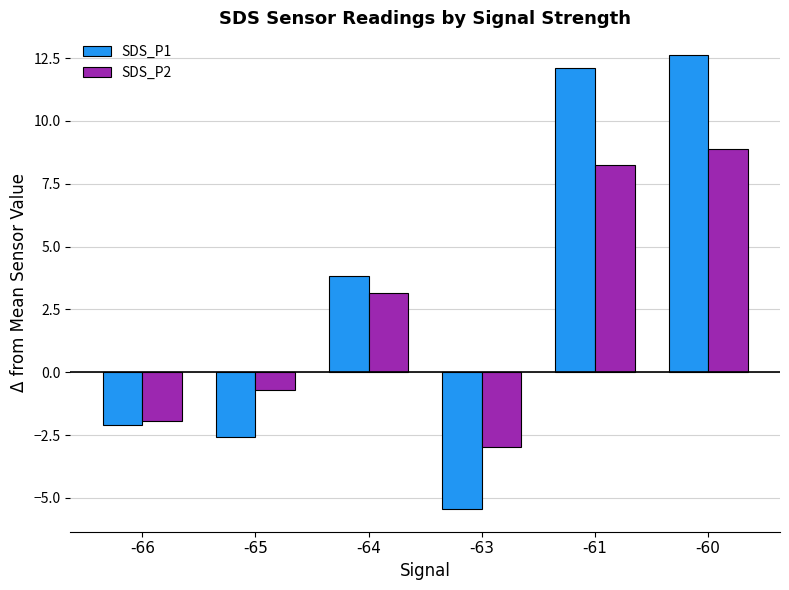

What is the average value of the SDS_P2 series?

2.4